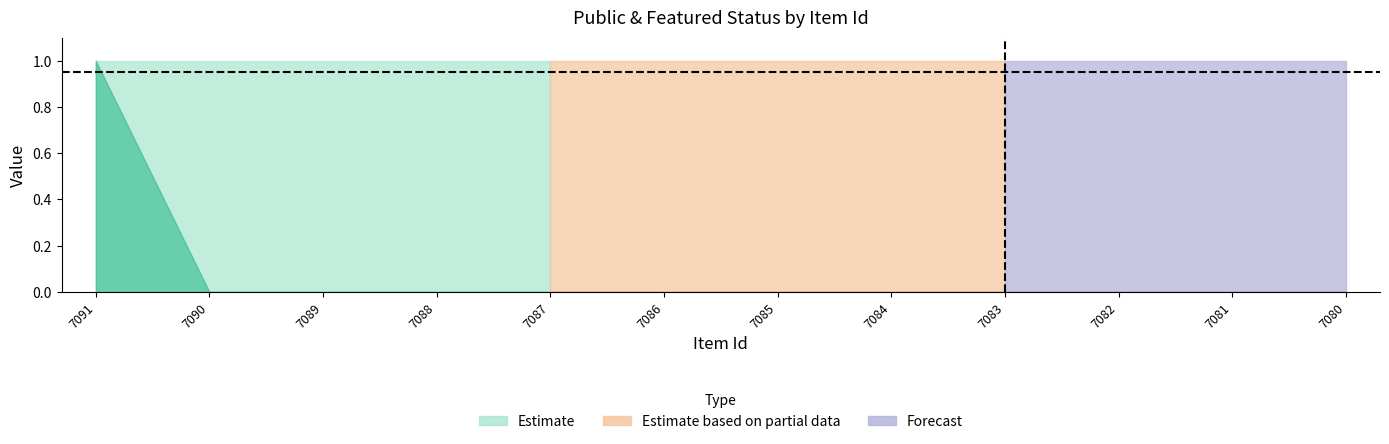

What is the highest value of the public series?

1